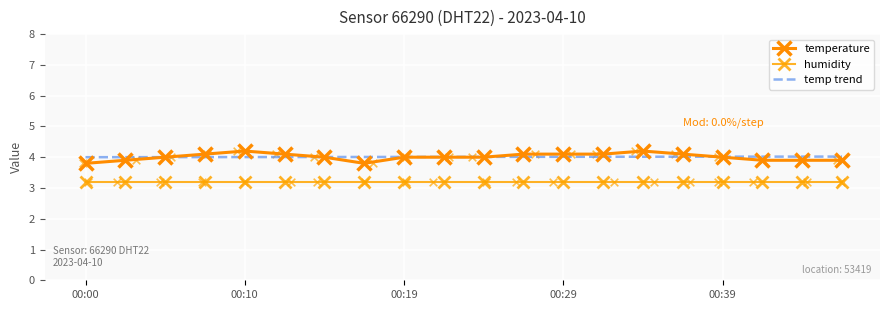

Which series has the largest Y range (max minus min)?

temperature